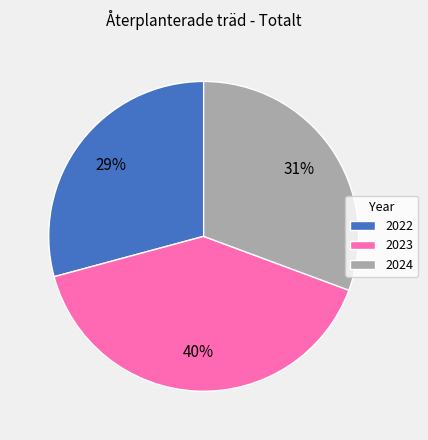

Approximately how many times larger is the value at 2023 compared to 2022?

1.4